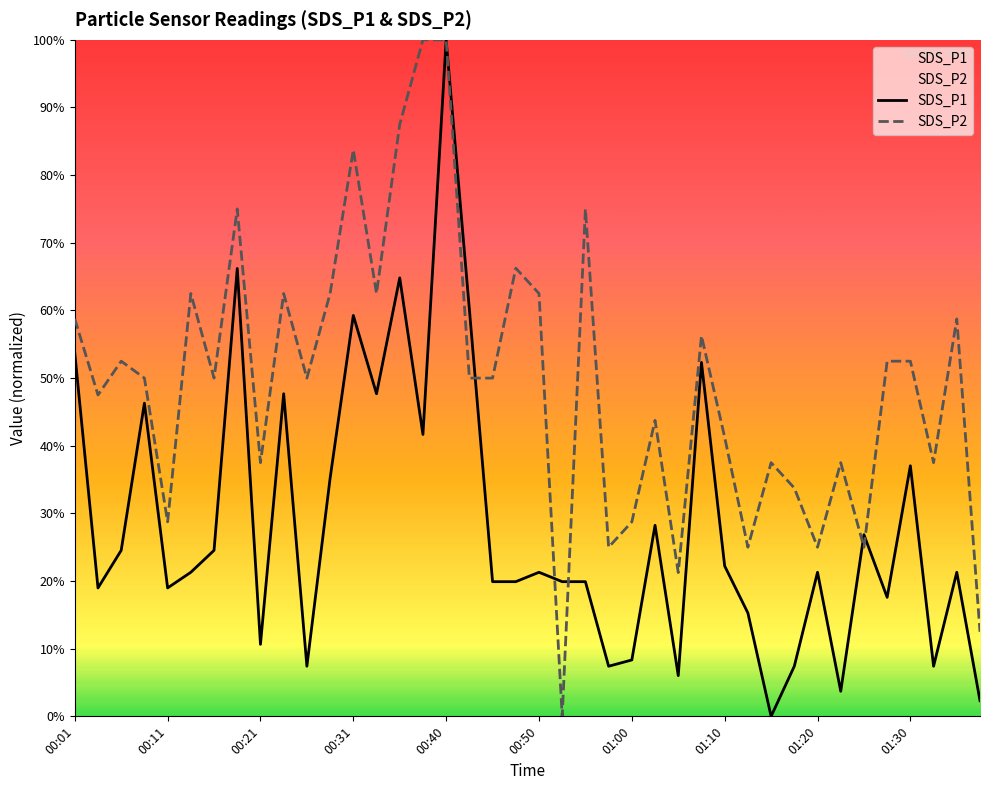

What is the total value across all series at 01:00?

37.1